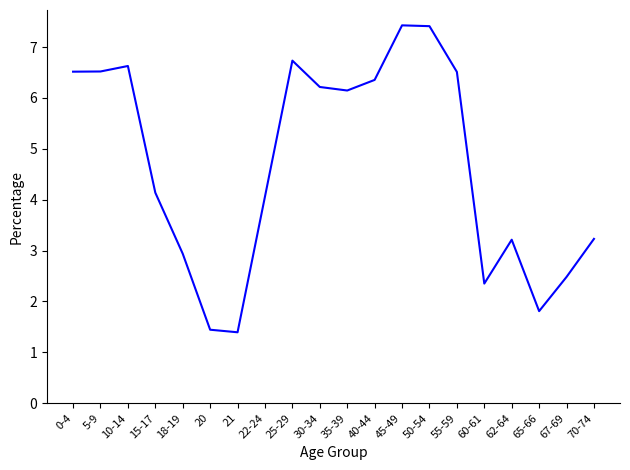

What is the difference between the values at 60-61 and 18-19?

0.6